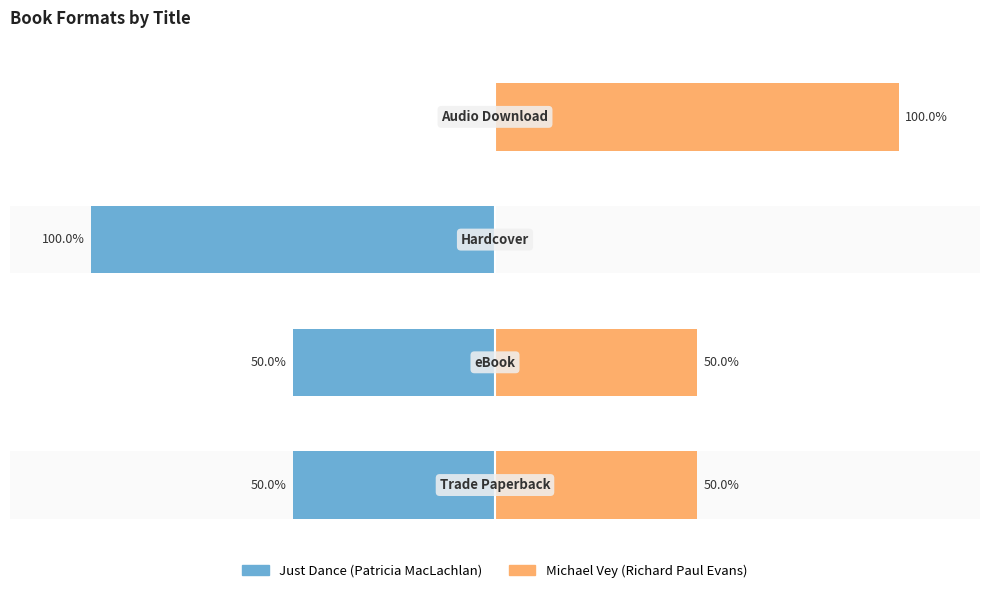

What is the spread (max minus min) of values at 3?

100